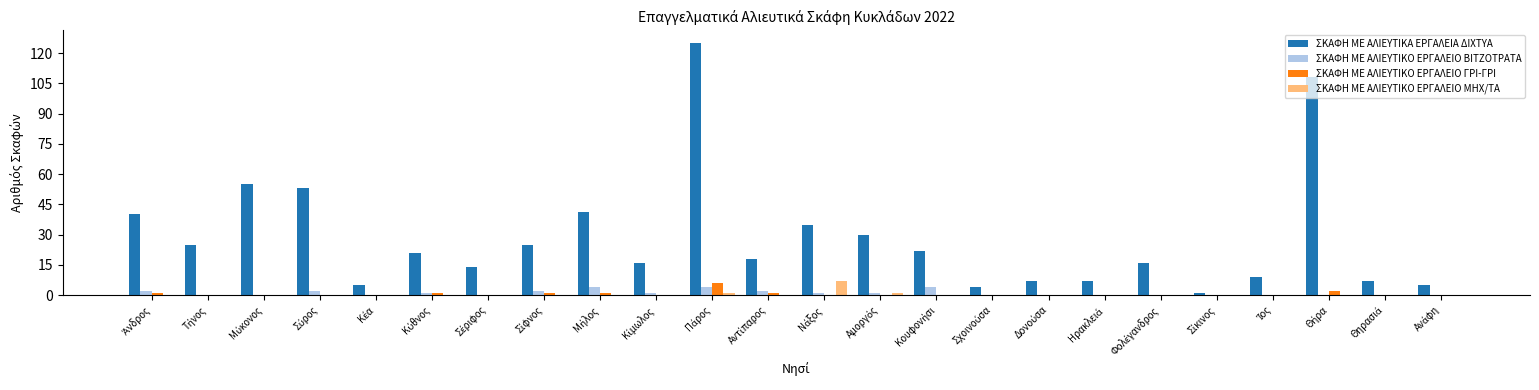

Are the bars grouped side by side (vs. stacked)?

Yes